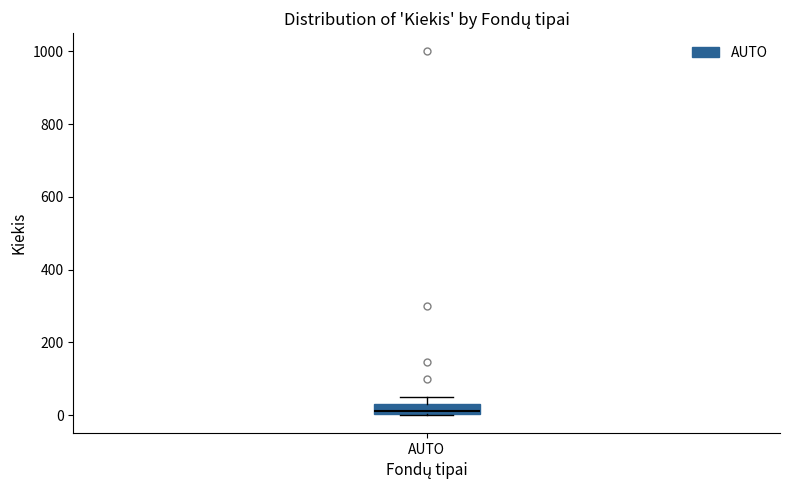

Where is the upper edge of the box for AUTO on the y-axis? The values are not printed on the chart, so give them approximately, as read against the axis.

40